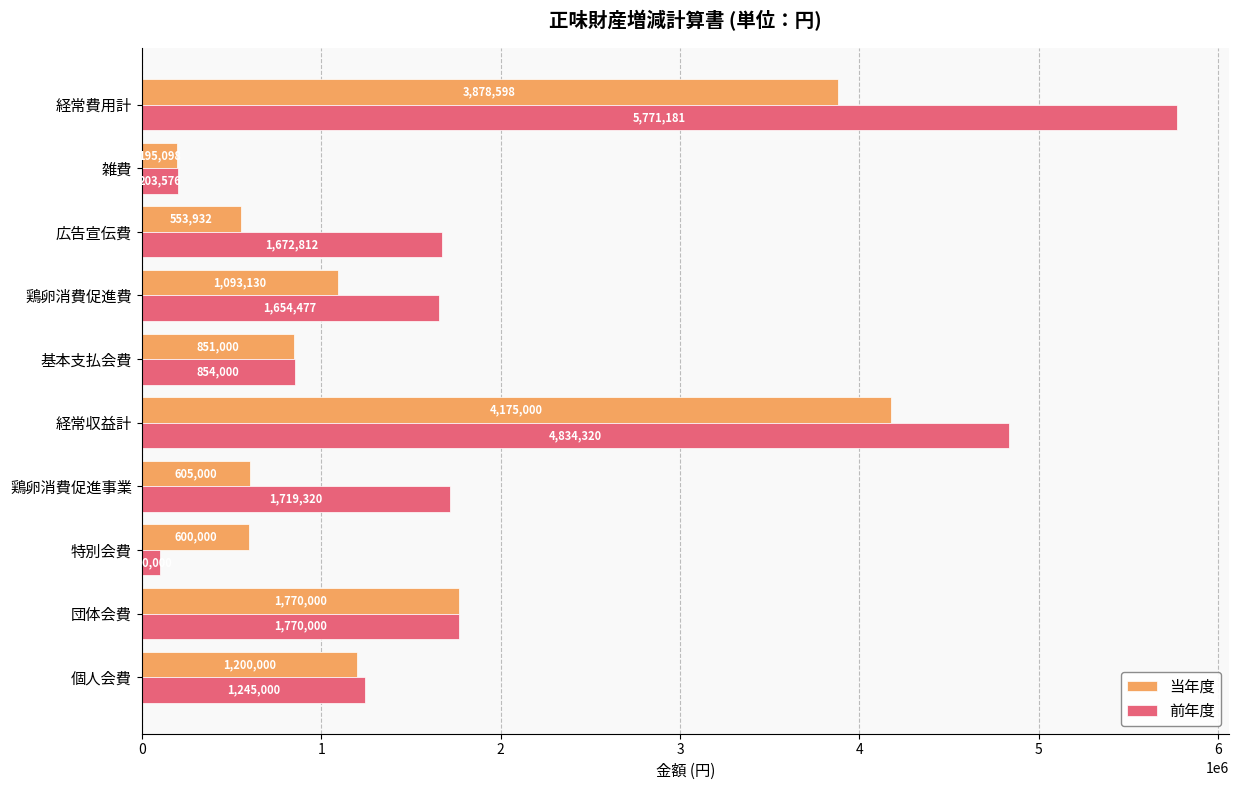

Between 雑費 and 経常費用計, which series saw the biggest shift?

前年度